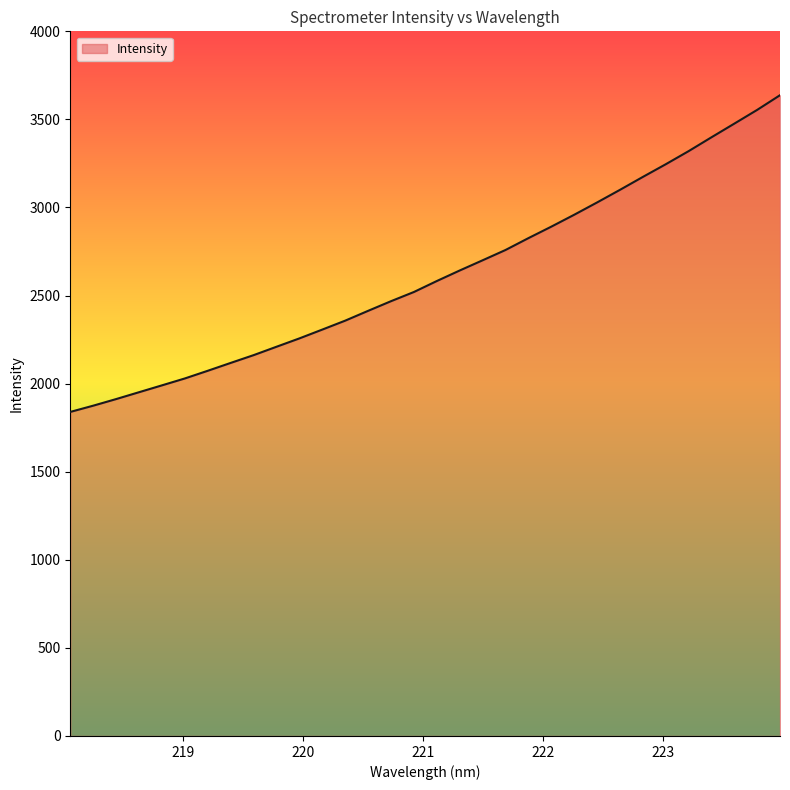

How many lines are shown in the chart?

1